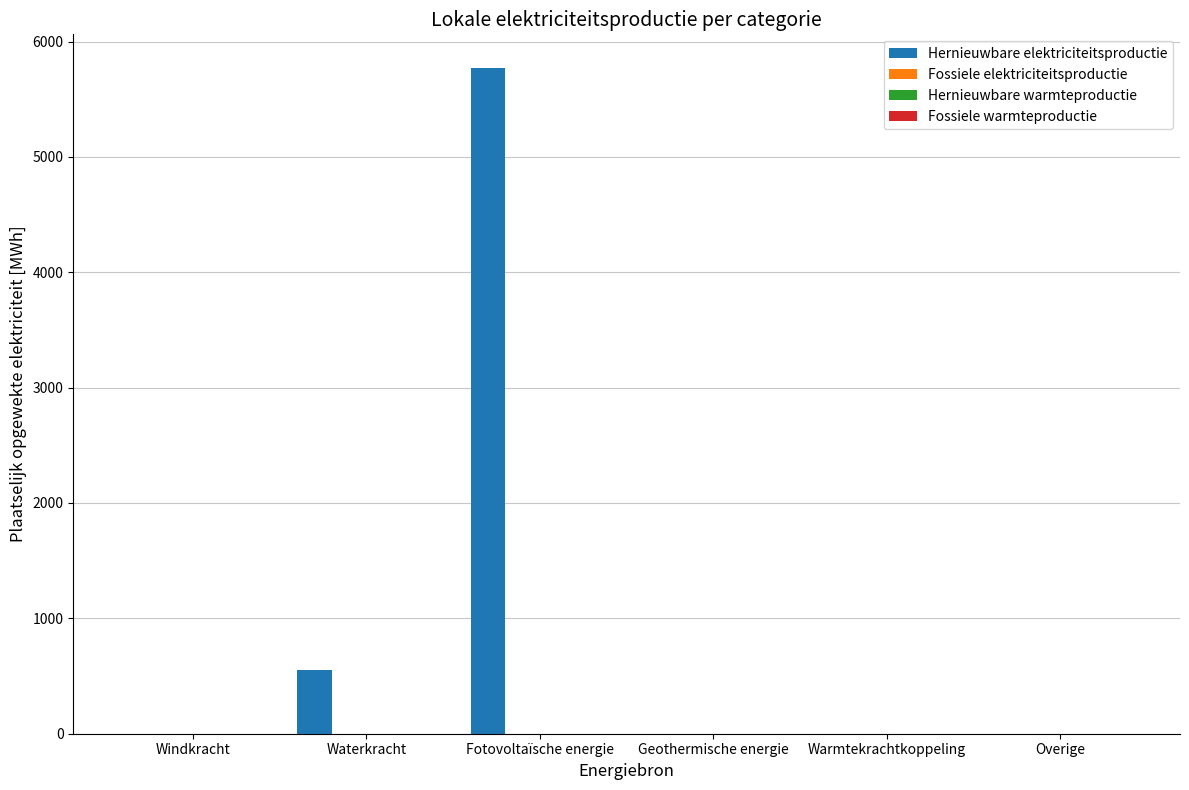

What is the greatest value displayed?

5773.9